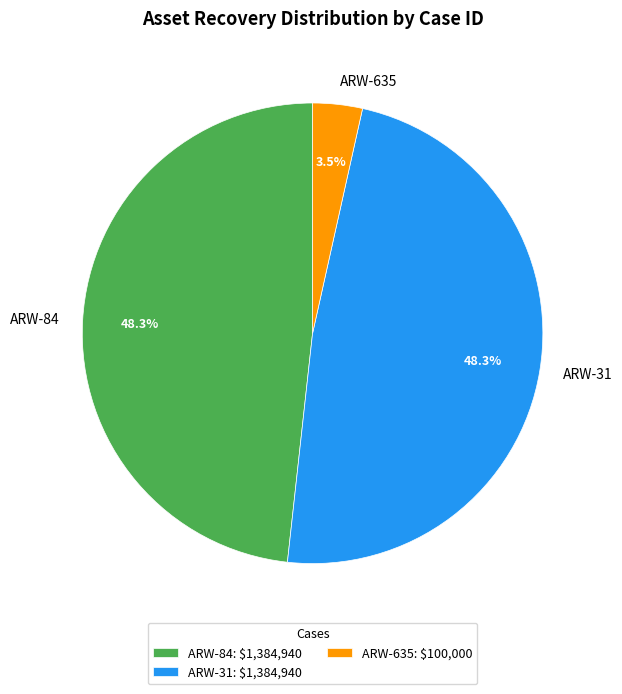

Is there any slice that represents more than half of the pie?

No